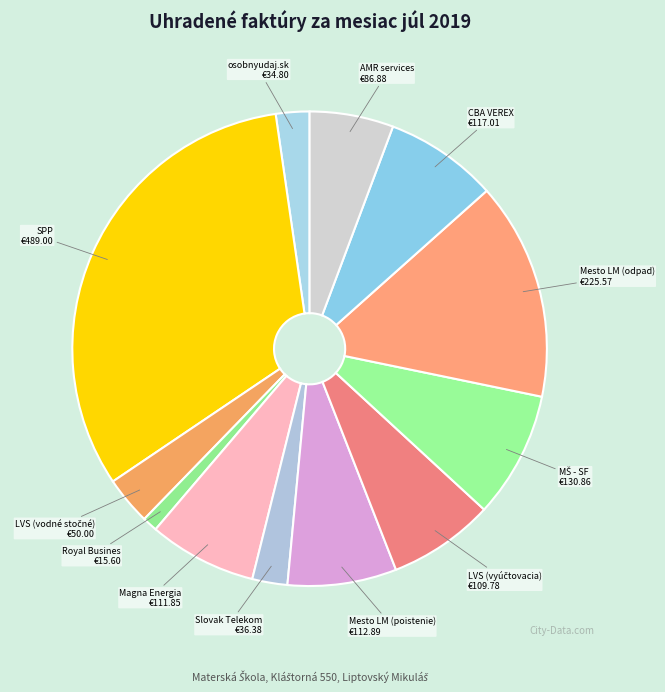

Count the number of slices in the pie.

12